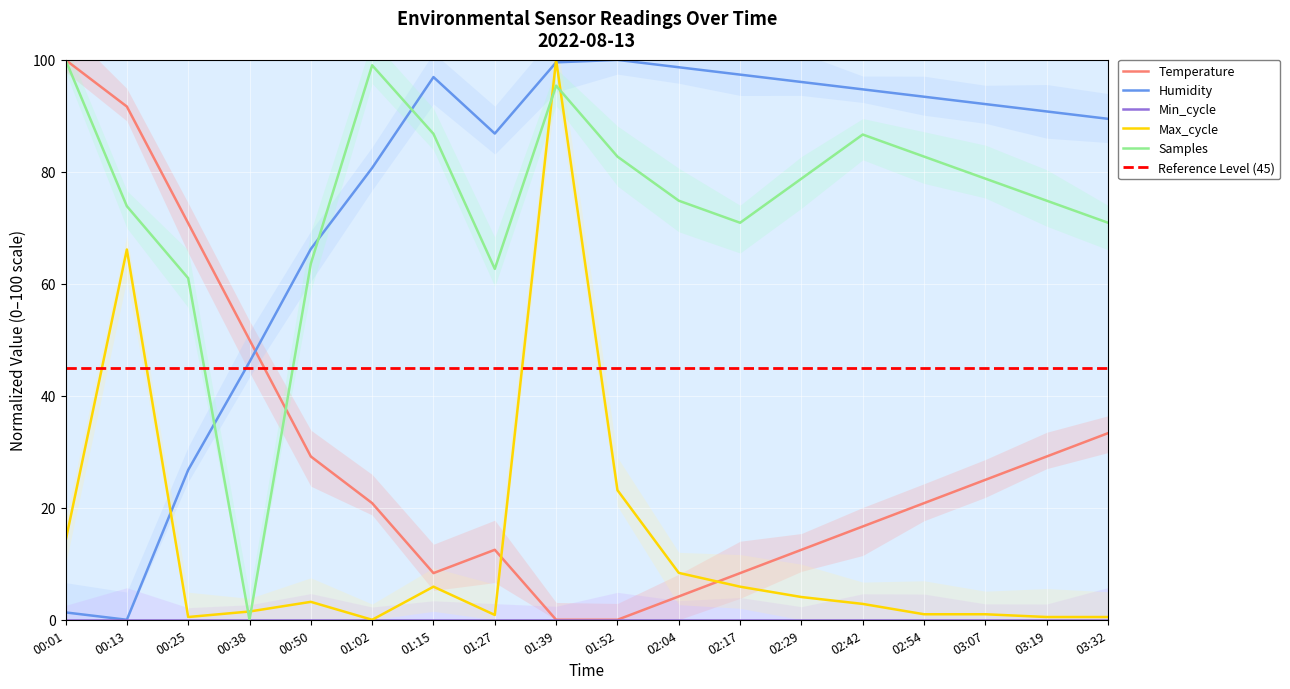

What is the difference between the maximum and minimum values in the Samples series?

100.0